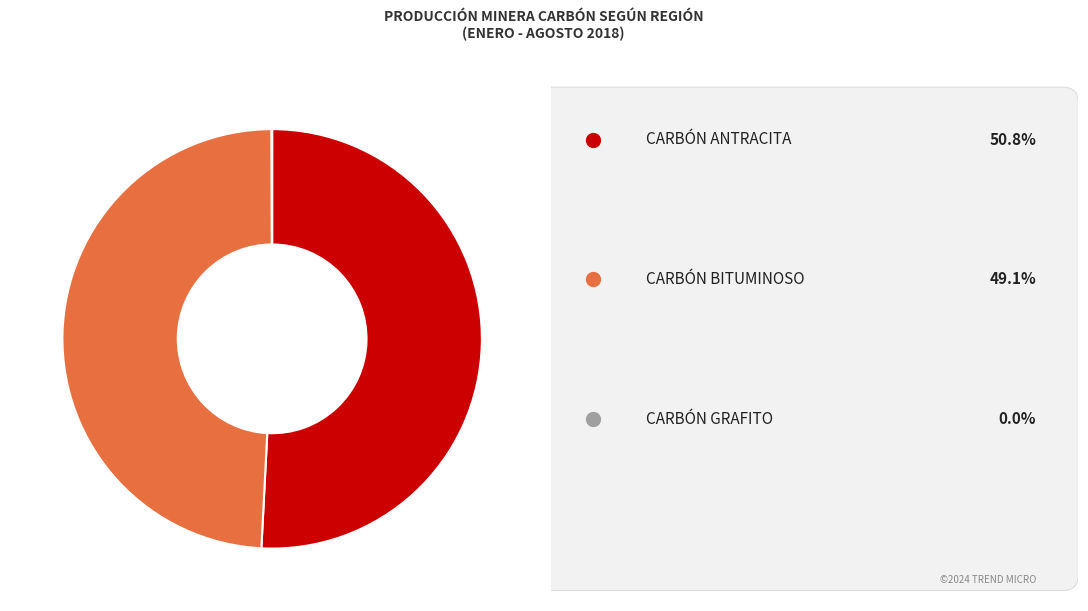

Does any single category account for the majority?

Yes